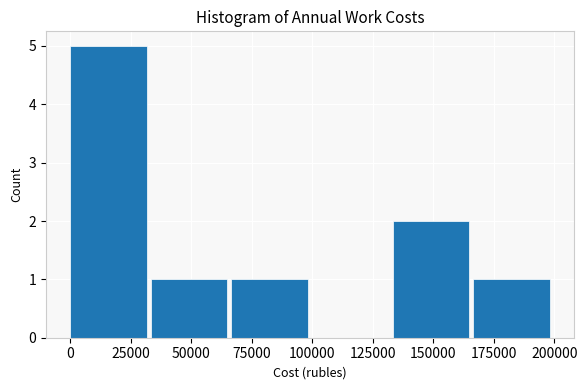

How tall is the bar that spans 0 to 35000 on the x-axis? Neither the bar edges nor the heights are printed on the chart, so give them approximately, as read against the axes.

5